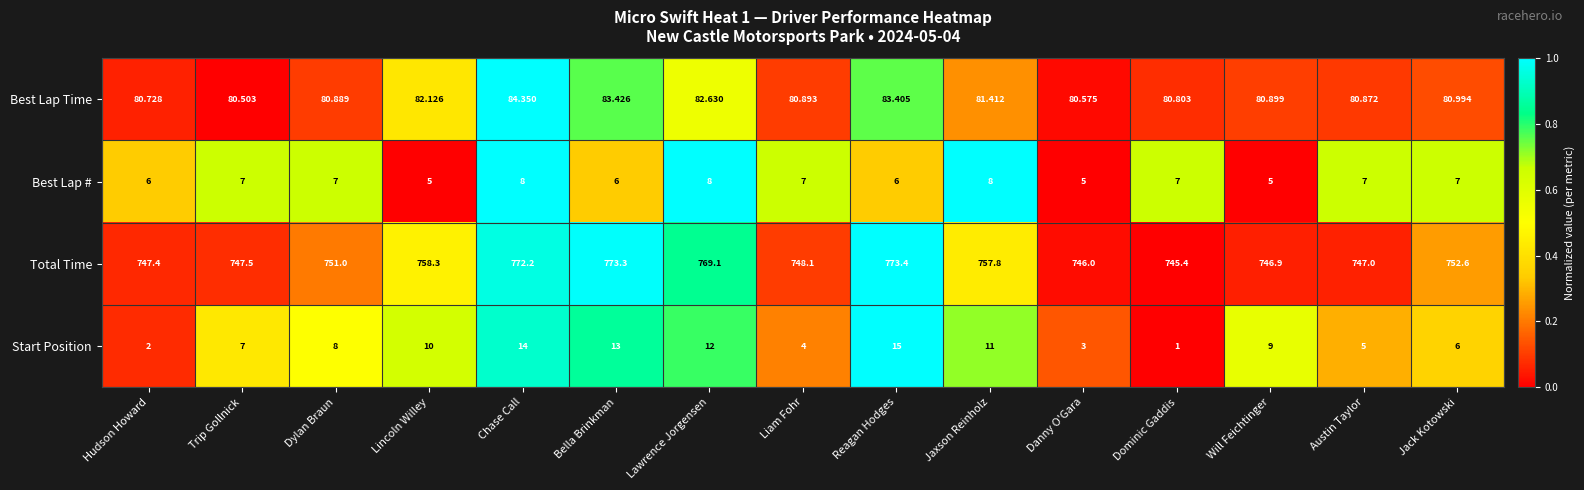

Which category has the lowest value in the Start Position series?

Dominic Gaddis